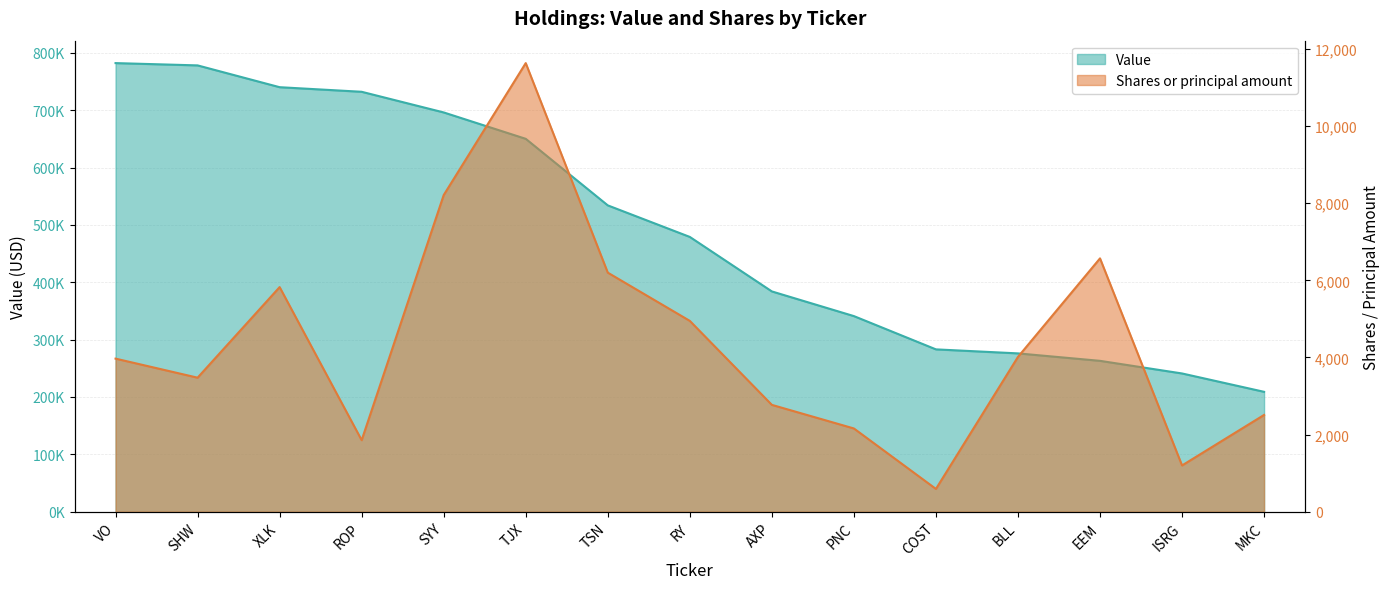

What is the spread (max minus min) of values at BLL?

271985